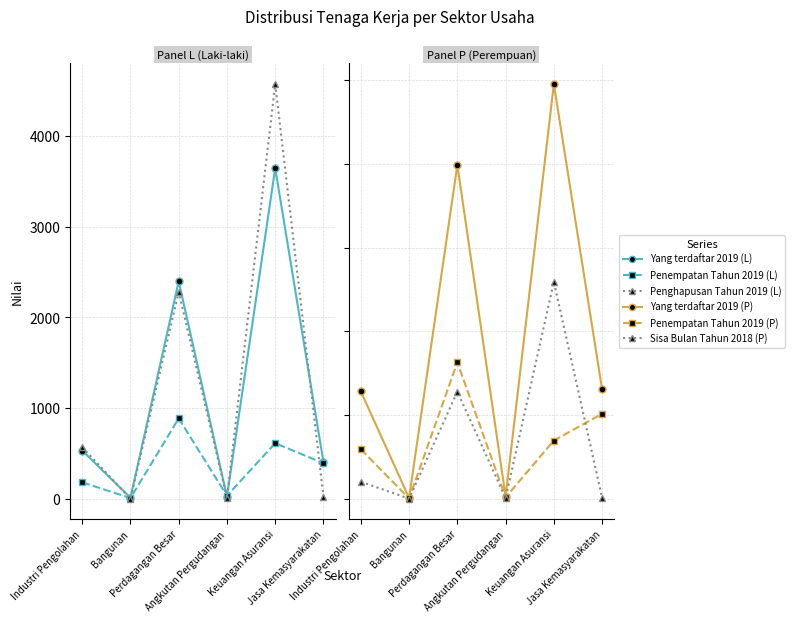

How many series are shown in this chart?

6